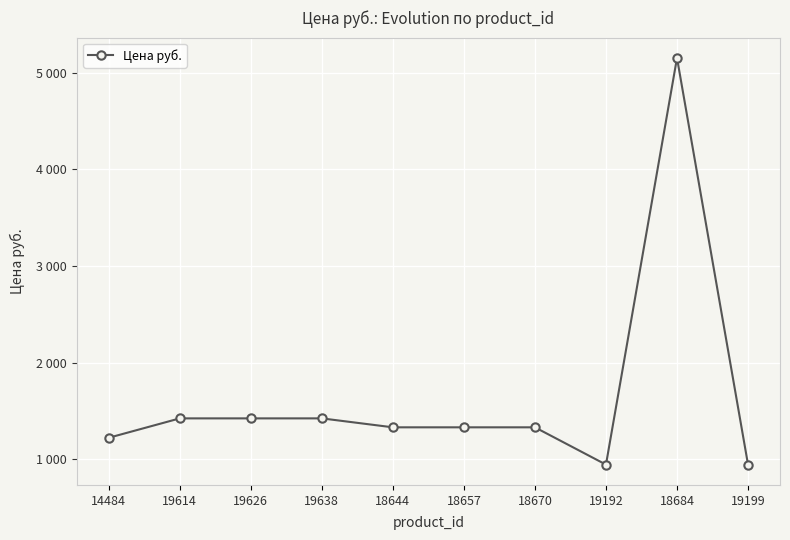

How many interior local peaks (higher than both neighbors) does the data have?

1